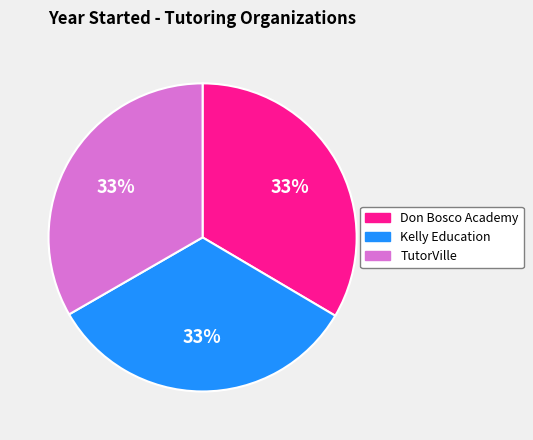

What is the ratio of the value at TutorVille to the value at Don Bosco Academy?

1.0